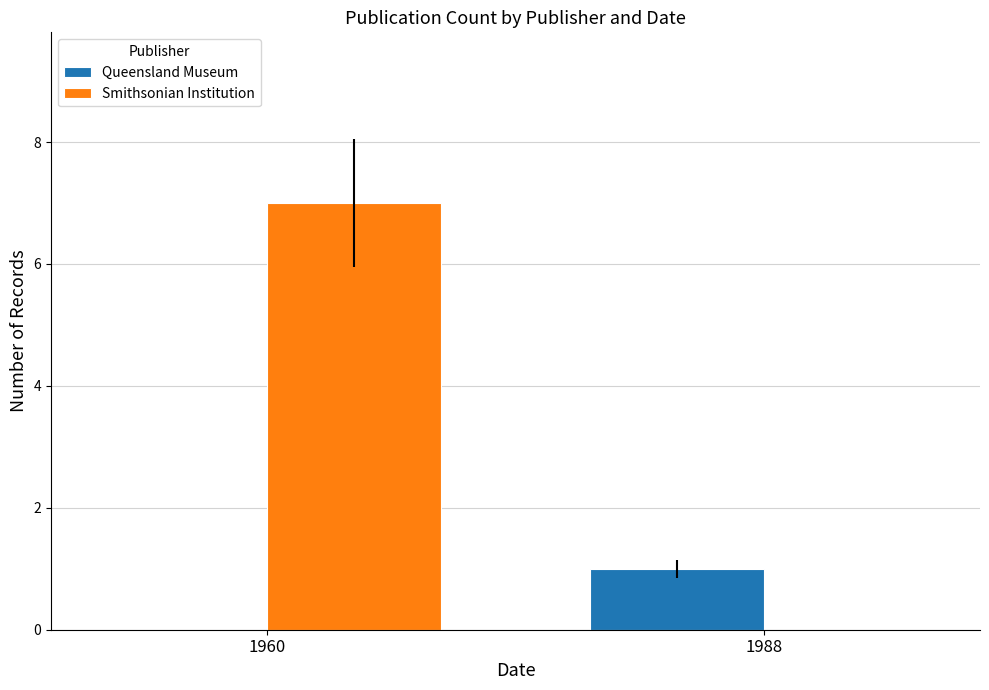

Which series changed the most between 1960 and 1988?

Smithsonian Institution